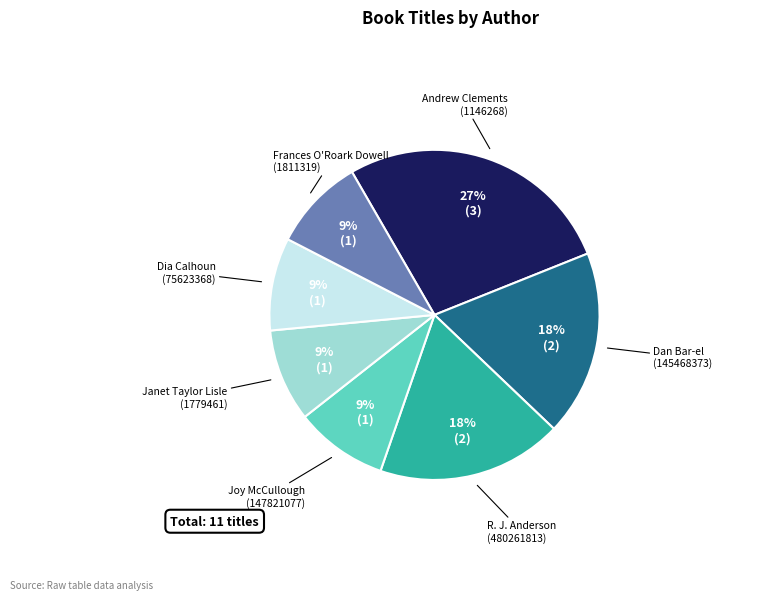

Does any single category account for the majority?

No